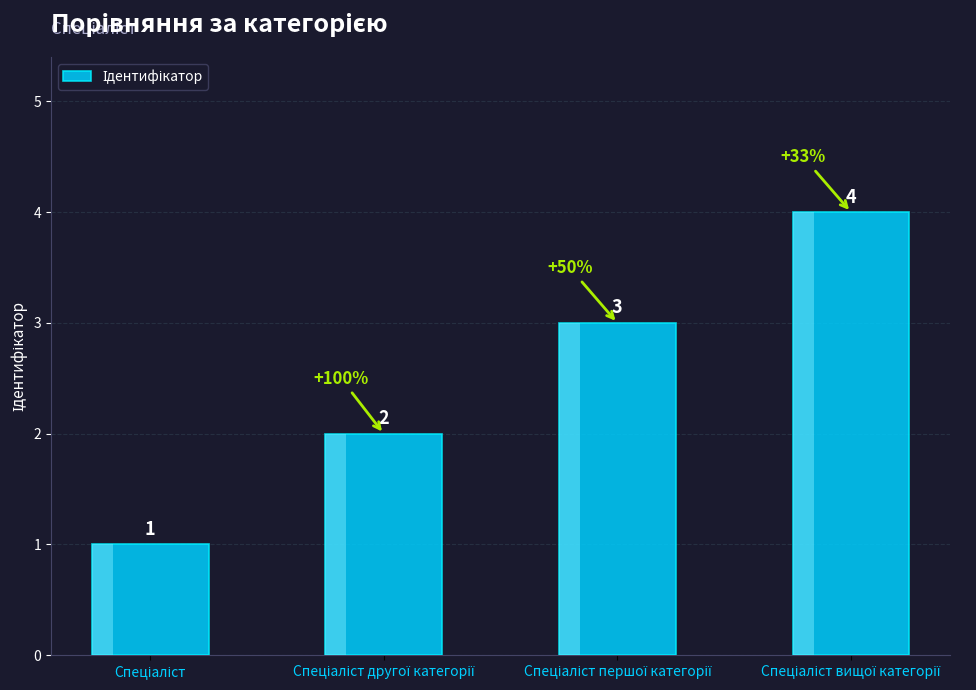

What is the difference between the maximum and minimum values?

3